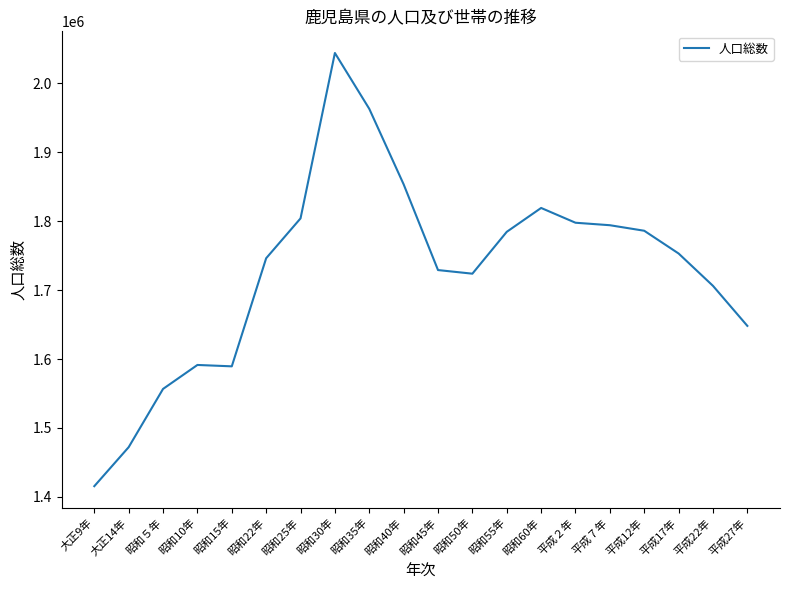

Where does the data first go above 1753179?

昭和25年